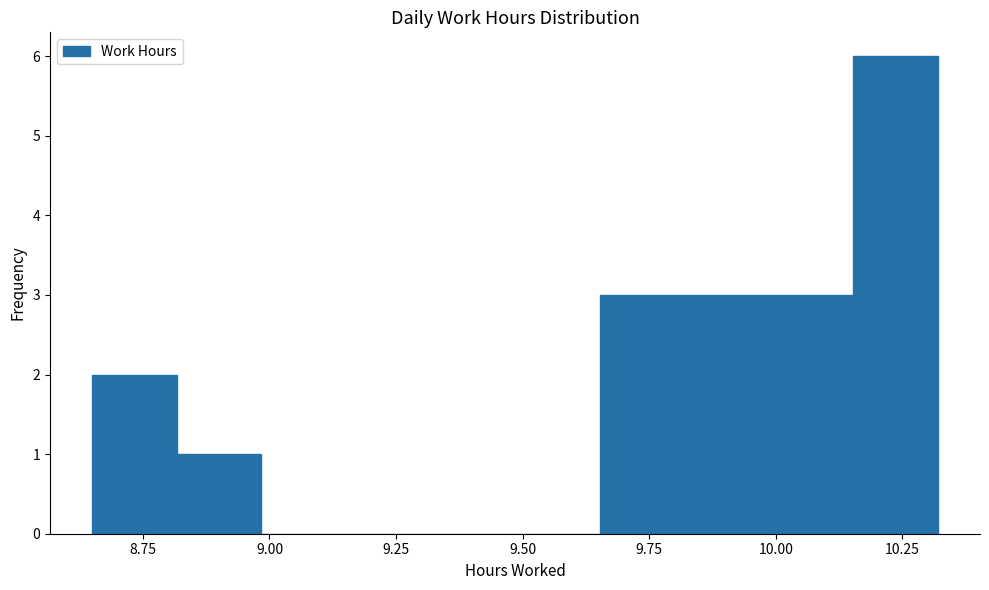

Around what value on the x-axis is the tallest bar? Give the approximate position of its centre, as read against the axis.

10.25